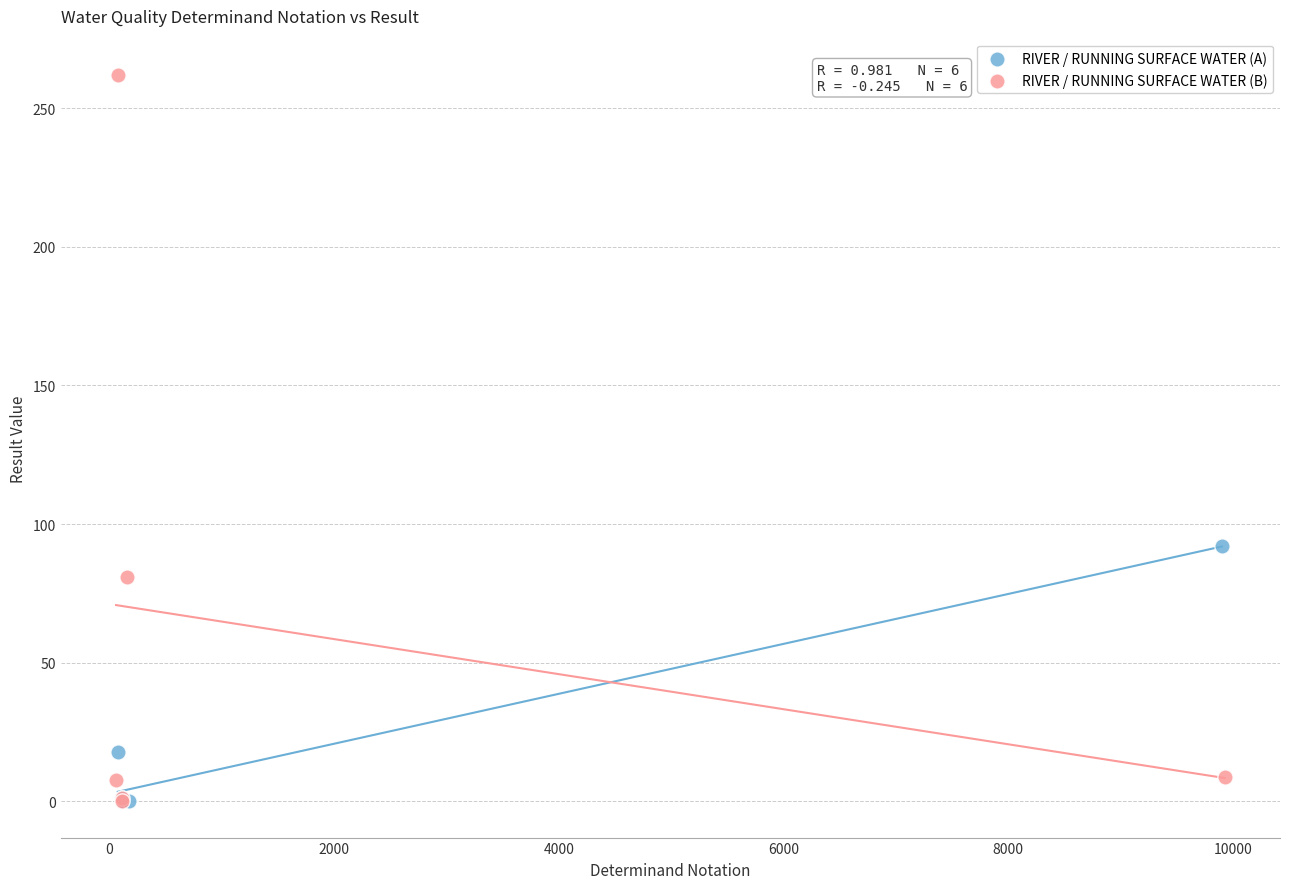

Which series reaches the maximum Y coordinate?

RIVER / RUNNING SURFACE WATER (B)